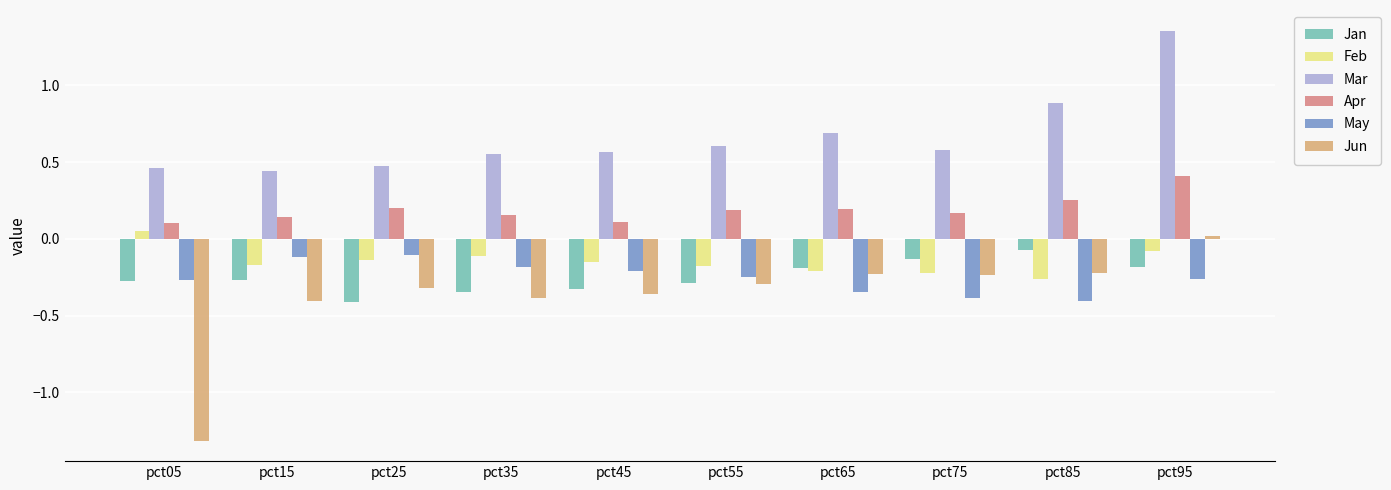

What is the spread (max minus min) of values at pct35?

0.9